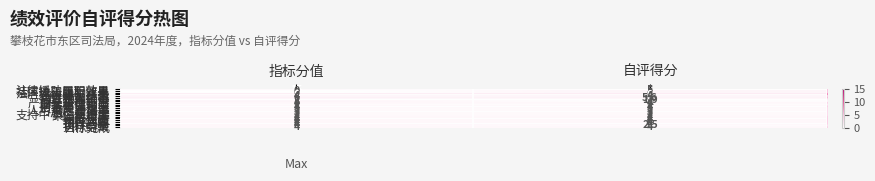

Which series changed the most between 指标分值 and 自评得分?

法律援助履职效果